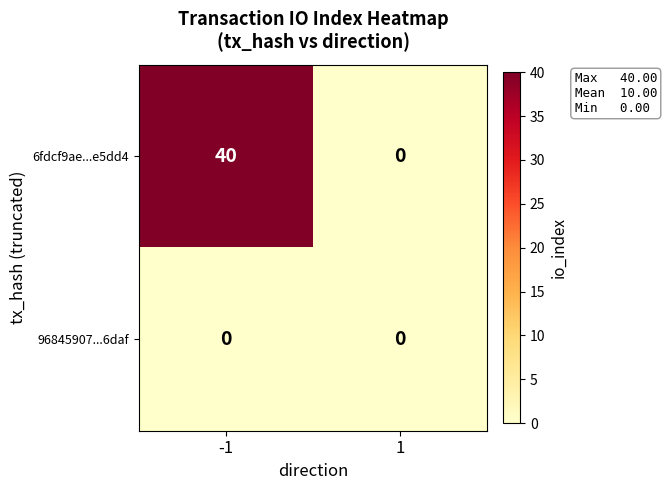

List the series in order of their peak value, lowest first.

96845907...6daf, 6fdcf9ae...e5dd4